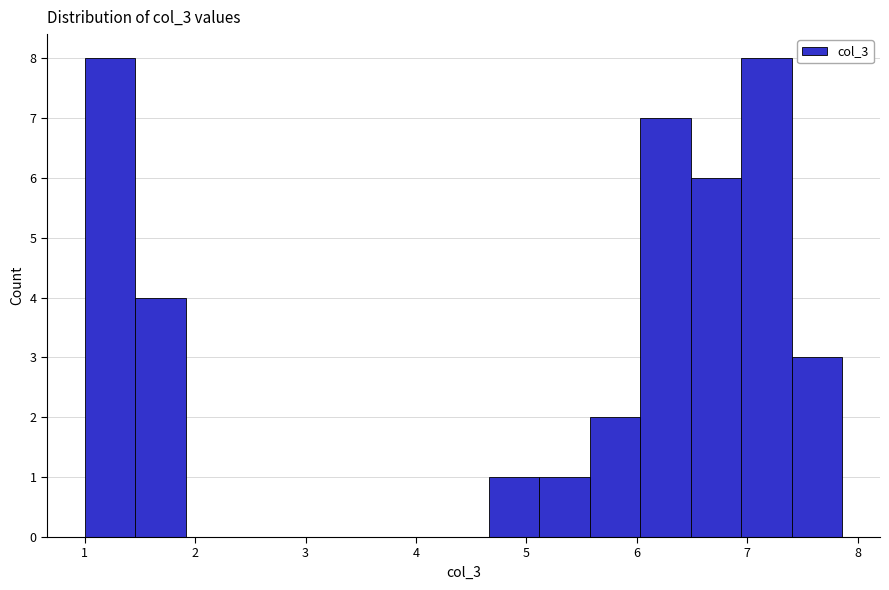

Reading left to right, list every bar in this chart as the range it spans on the x-axis followed by its height. Neither the bar edges nor the heights are printed on the chart, so give them approximately, as read against the axes.

1.0 to 1.5: 8
1.5 to 1.9: 4
1.9 to 2.4: 0
2.4 to 2.8: 0
2.8 to 3.3: 0
3.3 to 3.7: 0
3.7 to 4.2: 0
4.2 to 4.7: 0
4.7 to 5.1: 1
5.1 to 5.6: 1
5.6 to 6.0: 2
6.0 to 6.5: 7
6.5 to 6.9: 6
6.9 to 7.4: 8
7.4 to 7.9: 3